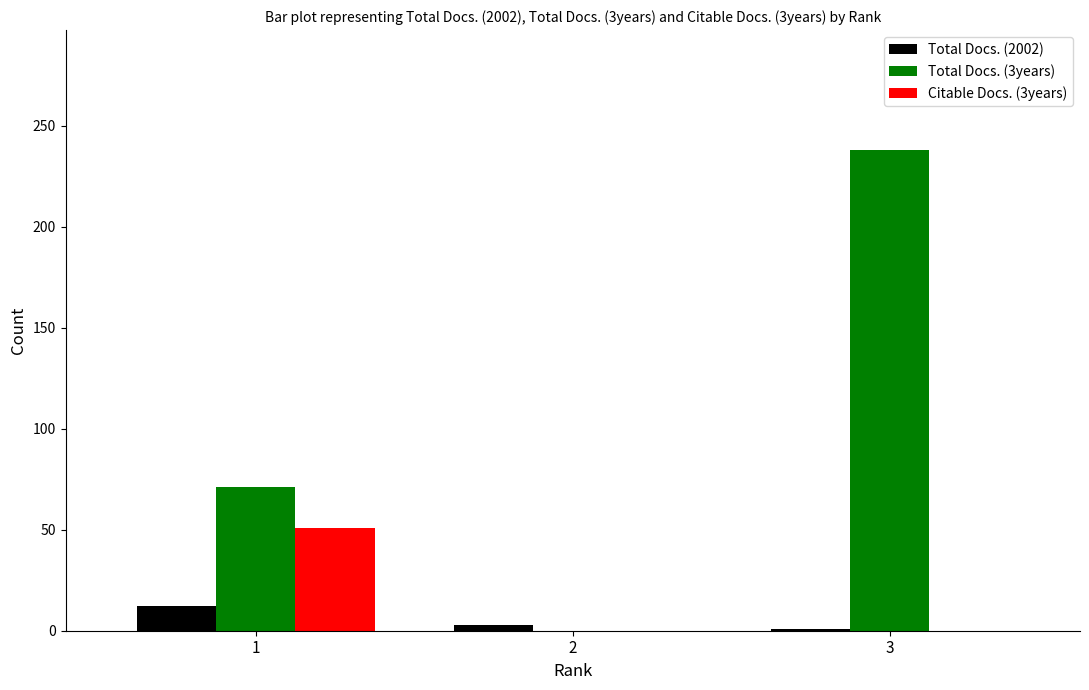

True or false: Citable Docs. (3years) has a value of 31 at 3.

False